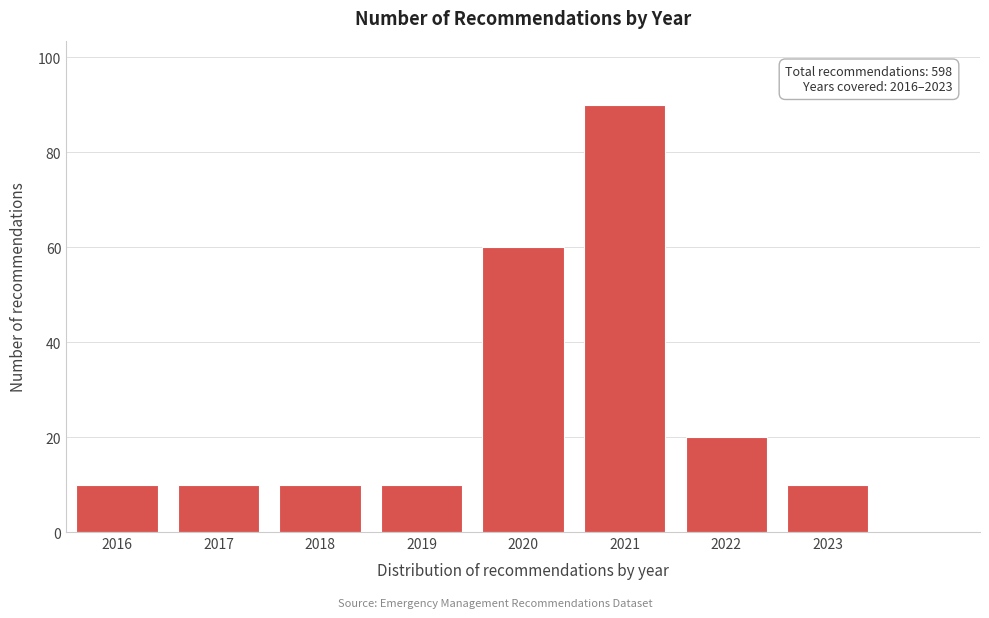

Reading left to right, list all the values displayed in this chart.

10	10	10	10	60	90	20	10